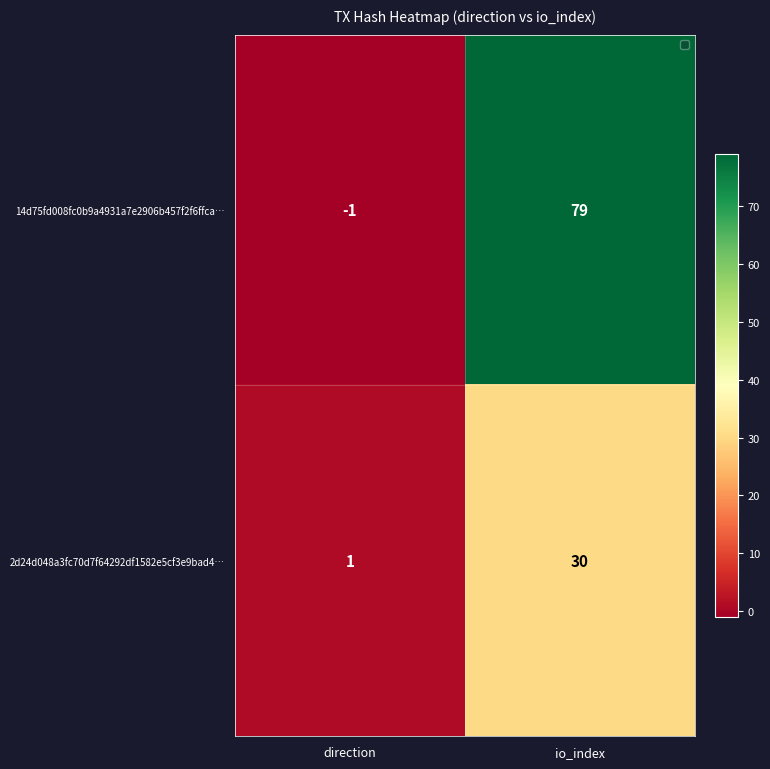

At which category does the chart reach its minimum across all series?

direction